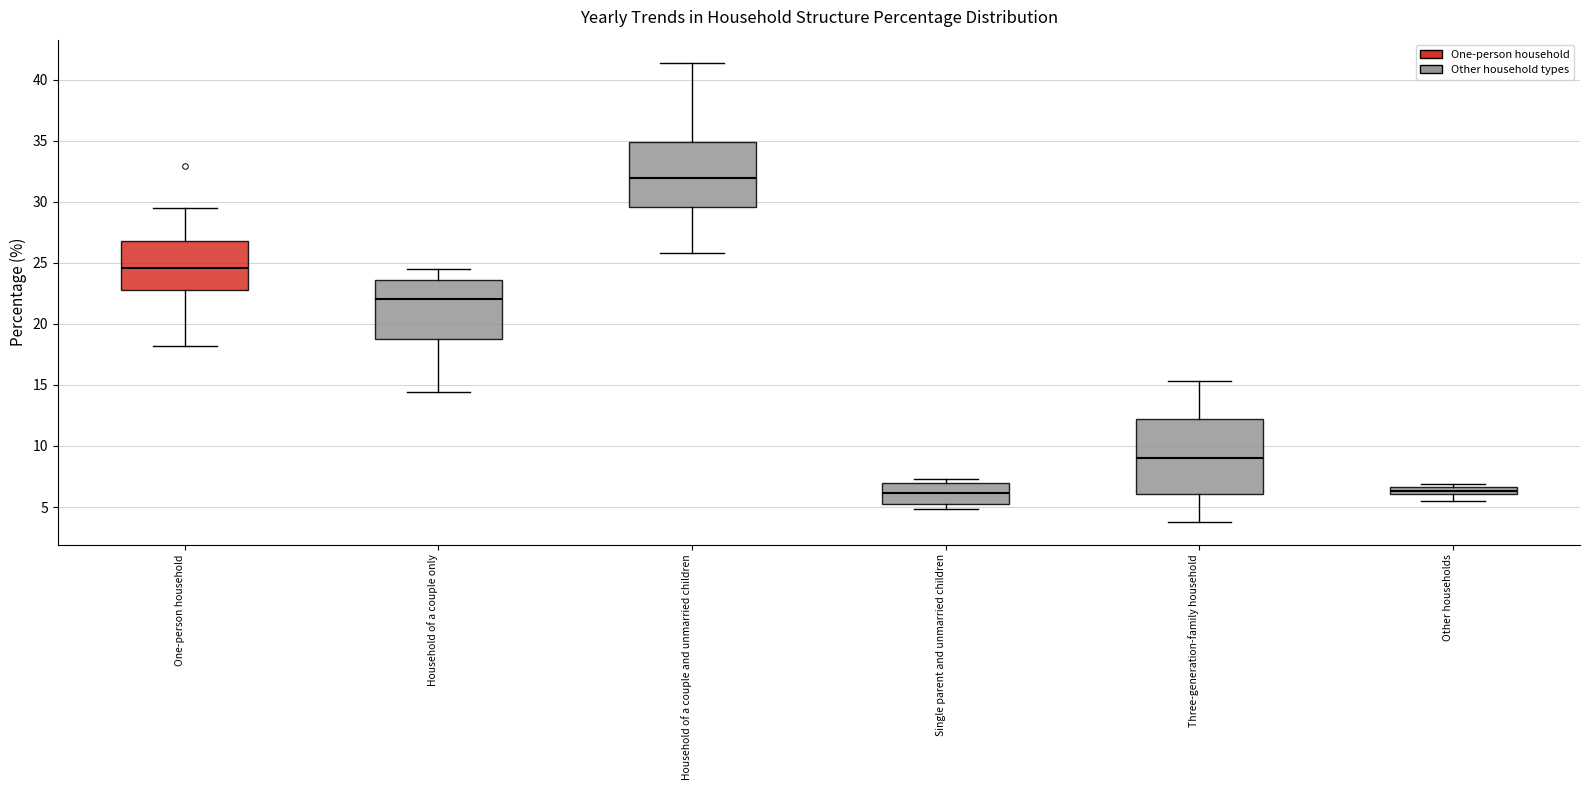

Comparing the boxes themselves (not the whiskers), which one is the tallest?

Three-generation-family household